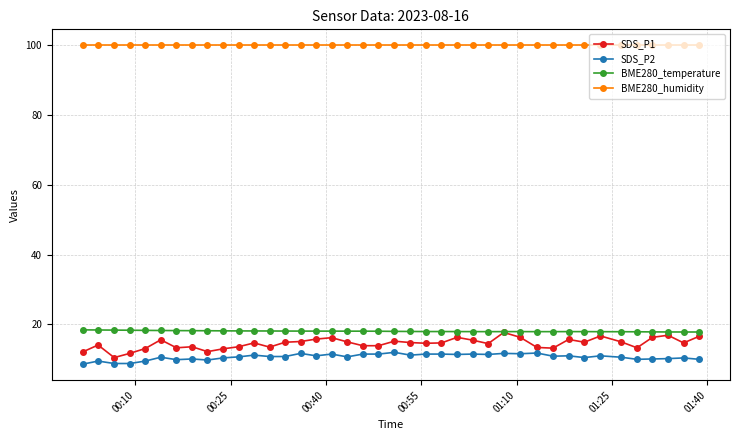

What is the value of the BME280_temperature point at the 28th from the left?

17.9